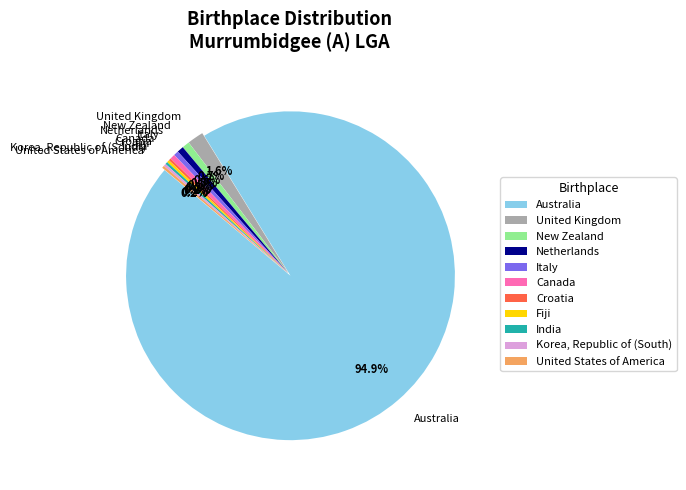

Does any single category account for the majority?

Yes